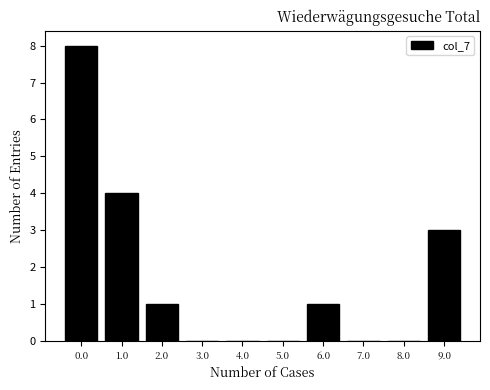

Reading right to left, transcribe all the data shown in this chart.

9.0=3	8.0=0	7.0=0	6.0=1	5.0=0	4.0=0	3.0=0	2.0=1	1.0=4	0.0=8